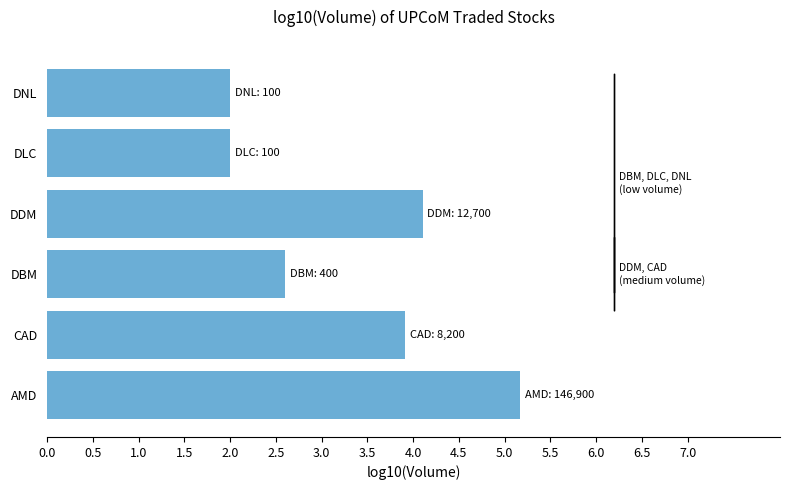

True or false: the data shows 1.3 at DLC.

False